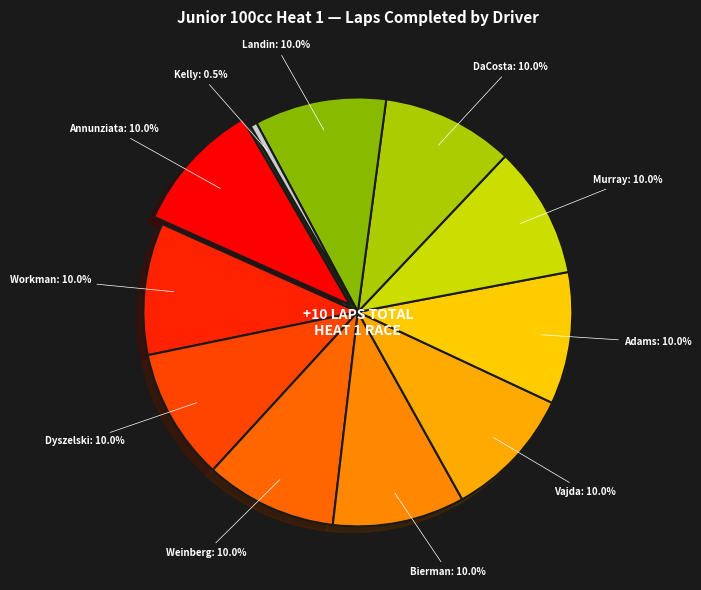

Count the number of slices in the pie.

11